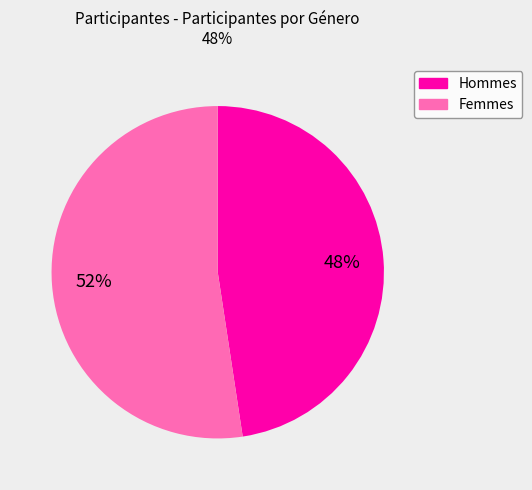

To the nearest percent, what is the average slice percentage?

50%